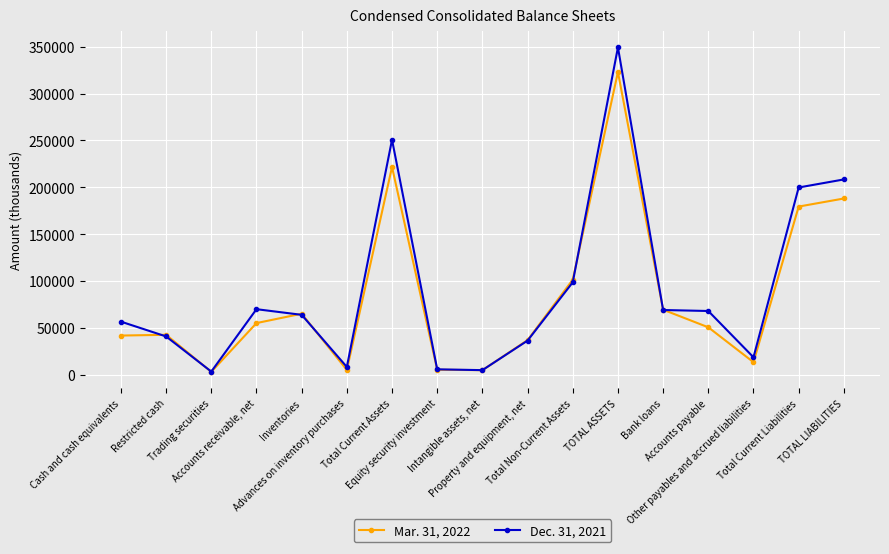

What value does the Mar. 31, 2022 series have at Property and equipment, net, to the nearest 10?

36840